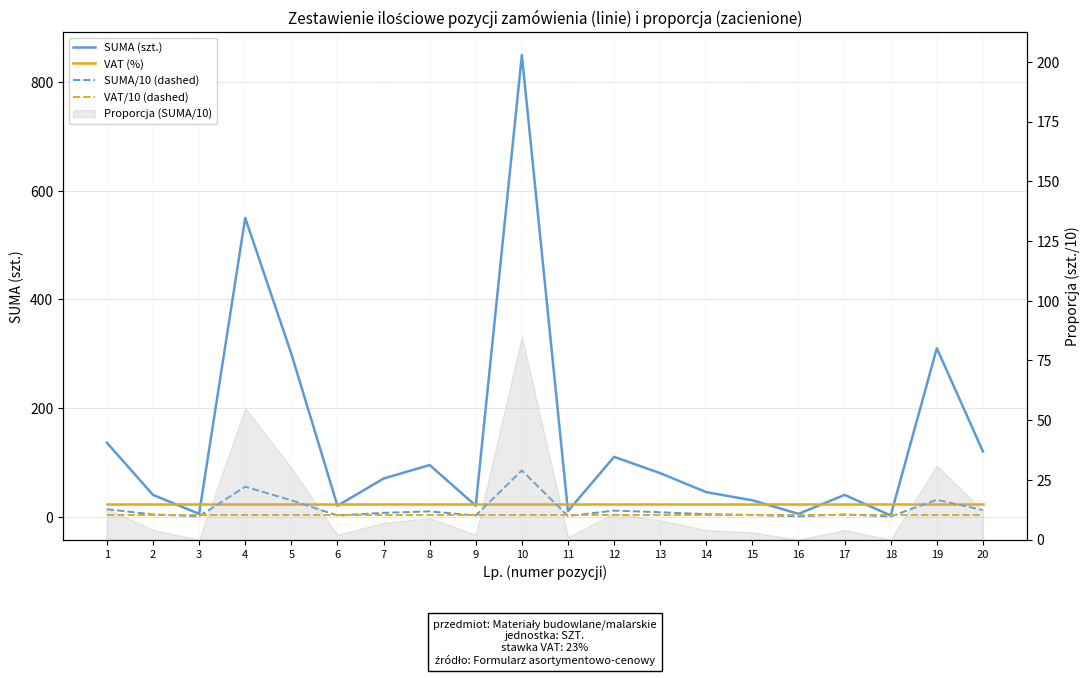

Which category has the highest value across all series?

10